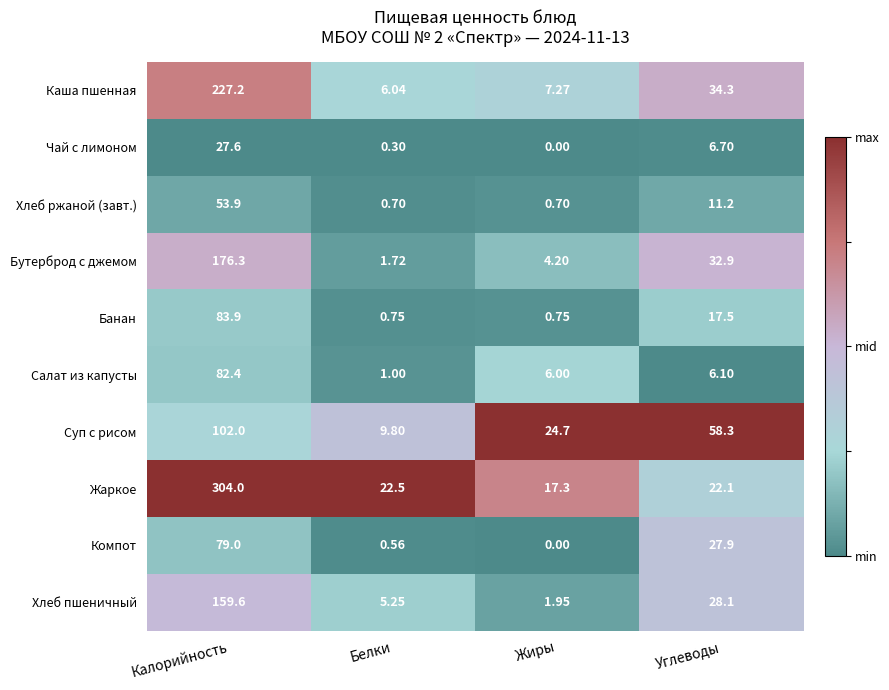

At which category does the chart reach its peak across all series?

Калорийность